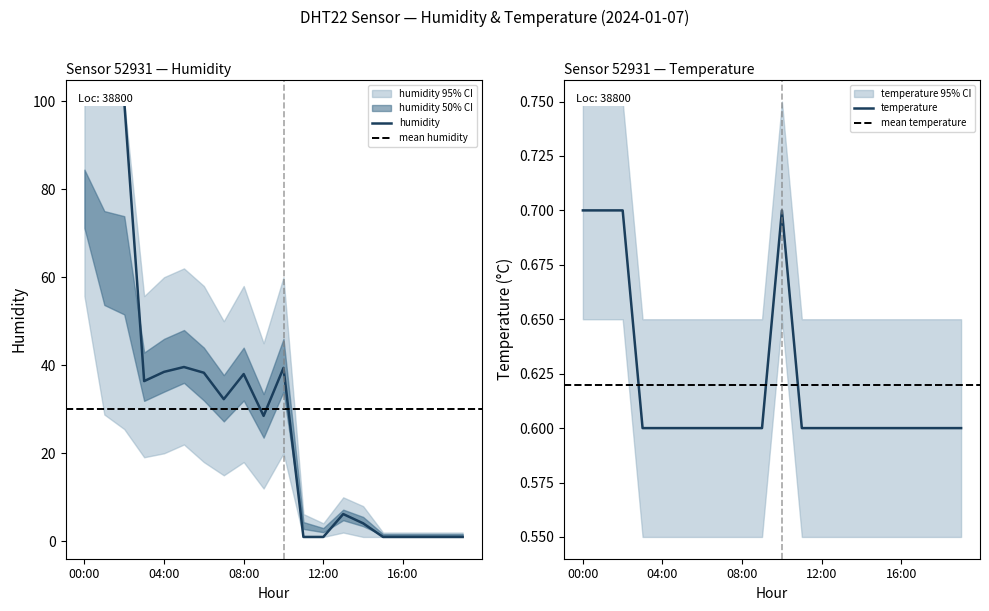

What is the label of the 6th point from the right?

14:00